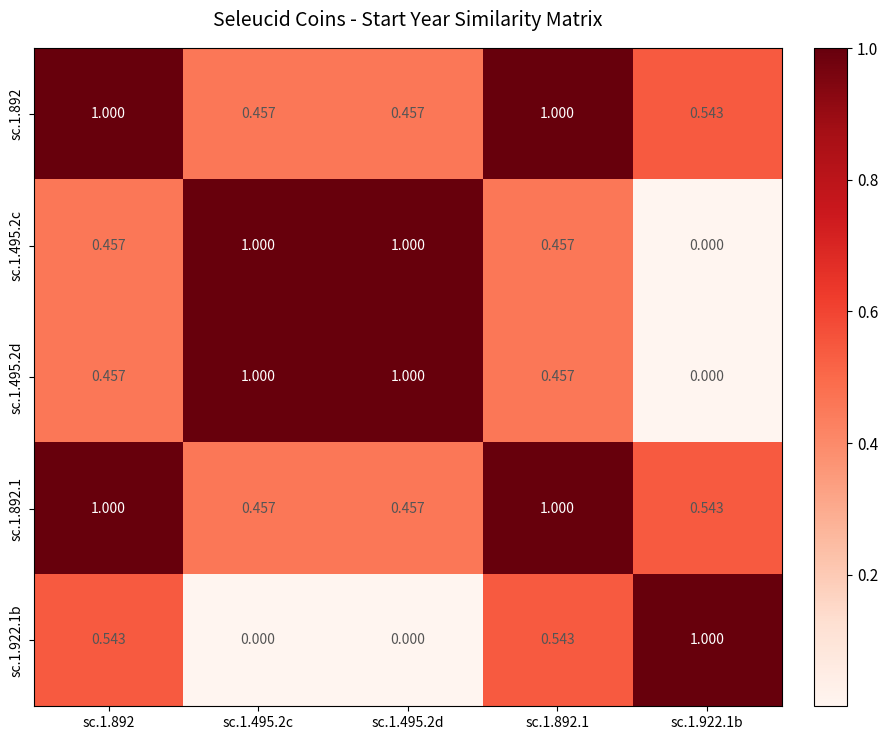

Is the value of sc.1.922.1b at sc.1.495.2d greater than the value of sc.1.892 at sc.1.892.1?

No